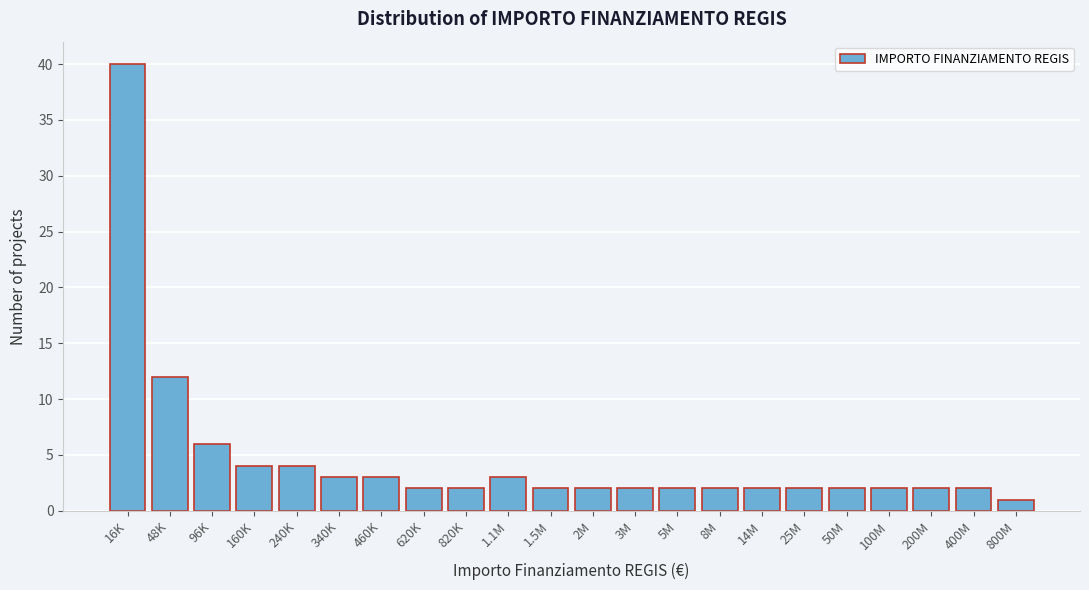

Reading right to left, extract all data points from this chart.

800M=1	400M=2	200M=2	100M=2	50M=2	25M=2	14M=2	8M=2	5M=2	3M=2	2M=2	1.5M=2	1.1M=3	820K=2	620K=2	460K=3	340K=3	240K=4	160K=4	96K=6	48K=12	16K=40